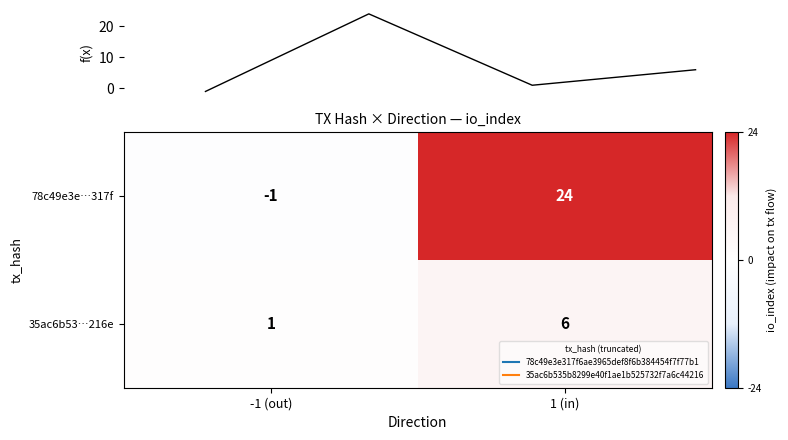

What is the spread (max minus min) of values at -1 (out)?

2